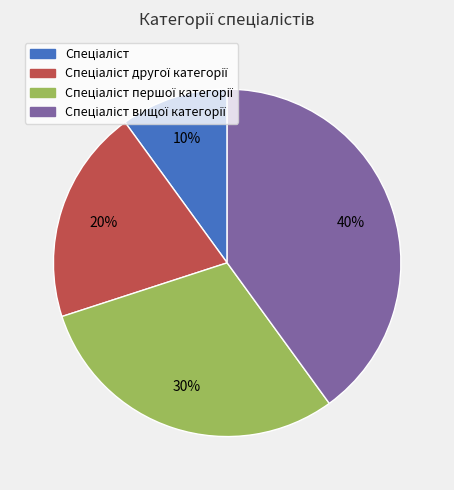

Is there a majority slice in this chart?

No